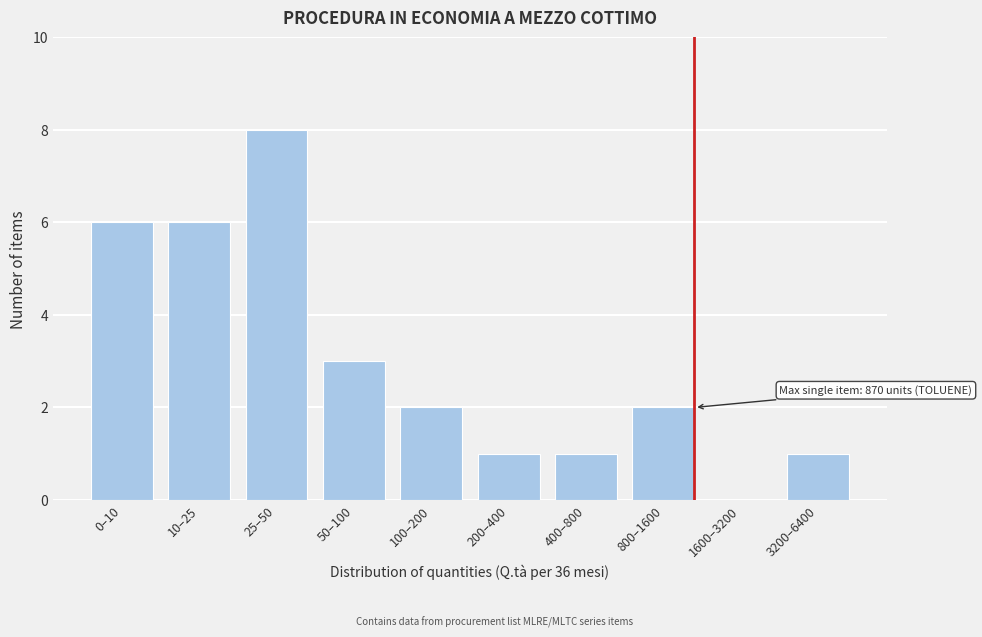

Reading right to left, extract all data points from this chart.

3200–6400=1	1600–3200=0	800–1600=2	400–800=1	200–400=1	100–200=2	50–100=3	25–50=8	10–25=6	0–10=6